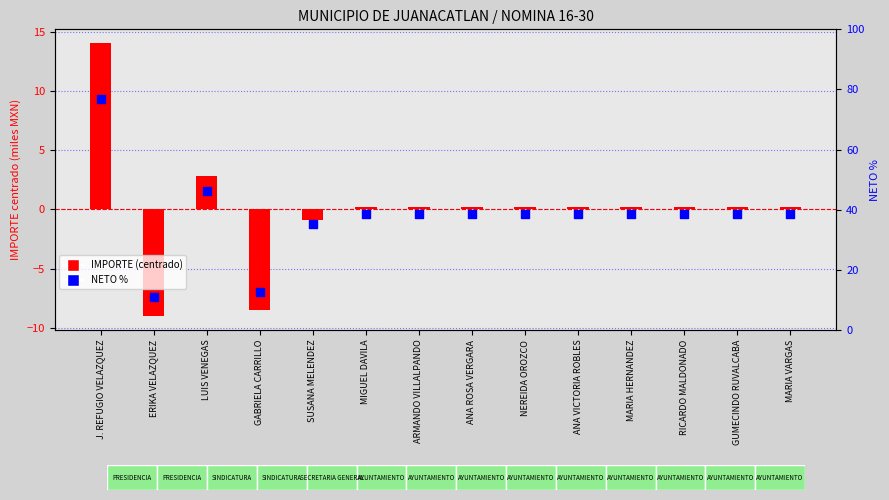

Which series contains the lowest Y value?

IMPORTE (centered, thousands)